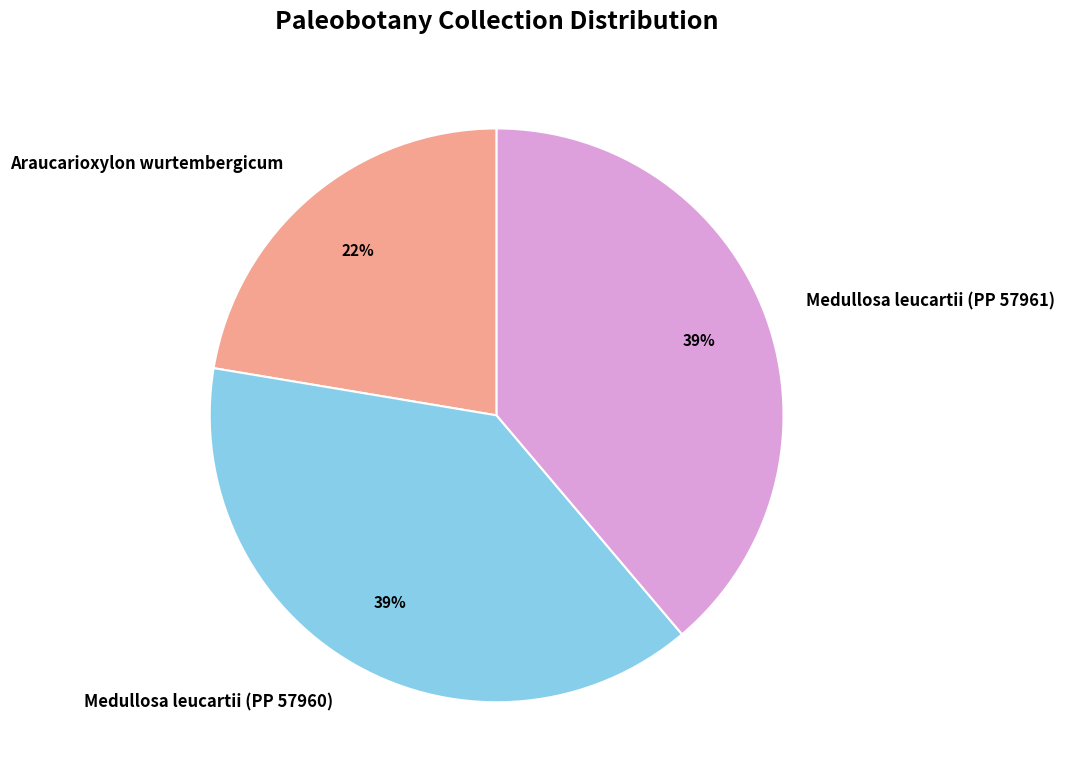

What is the smallest slice in the pie chart?

Araucarioxylon wurtembergicum